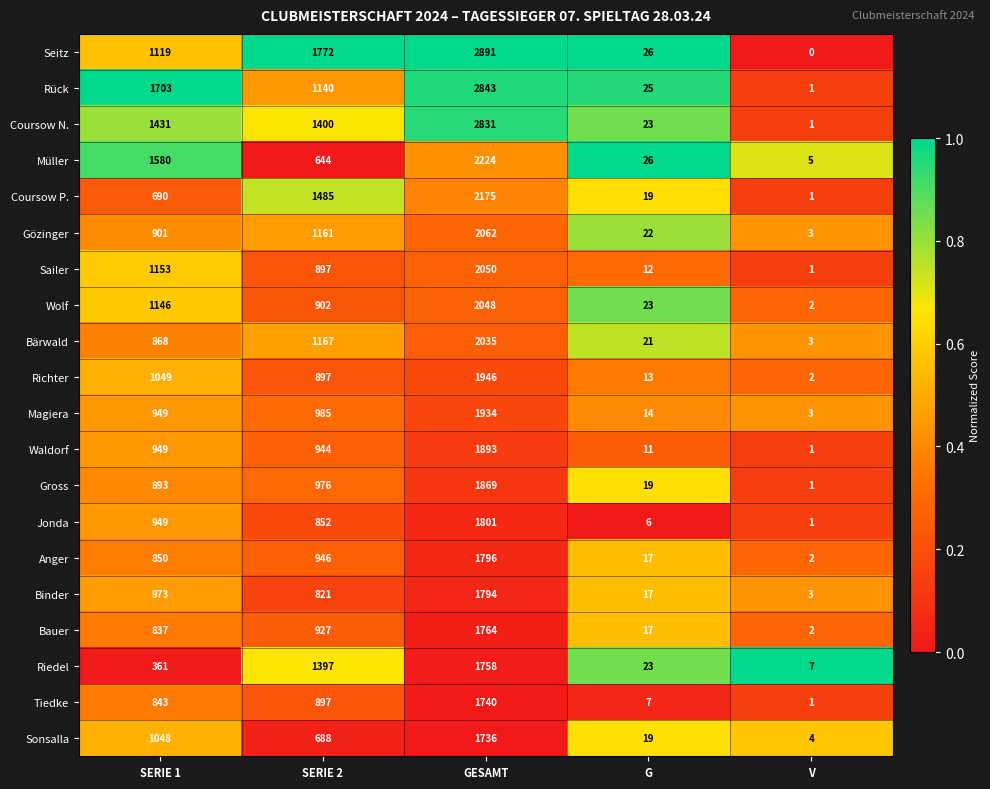

What is the average value of the Sonsalla series?

699